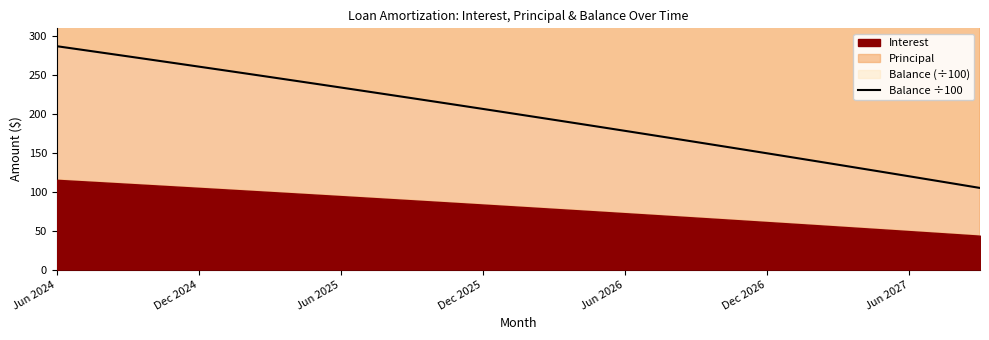

How many lines are shown in the chart?

1